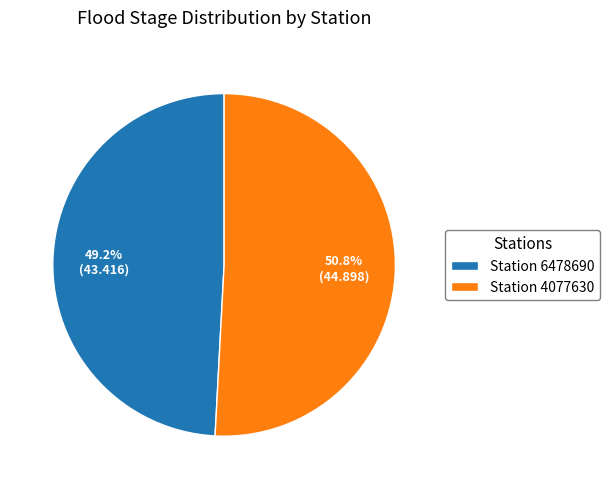

What is the majority slice?

Station 4077630